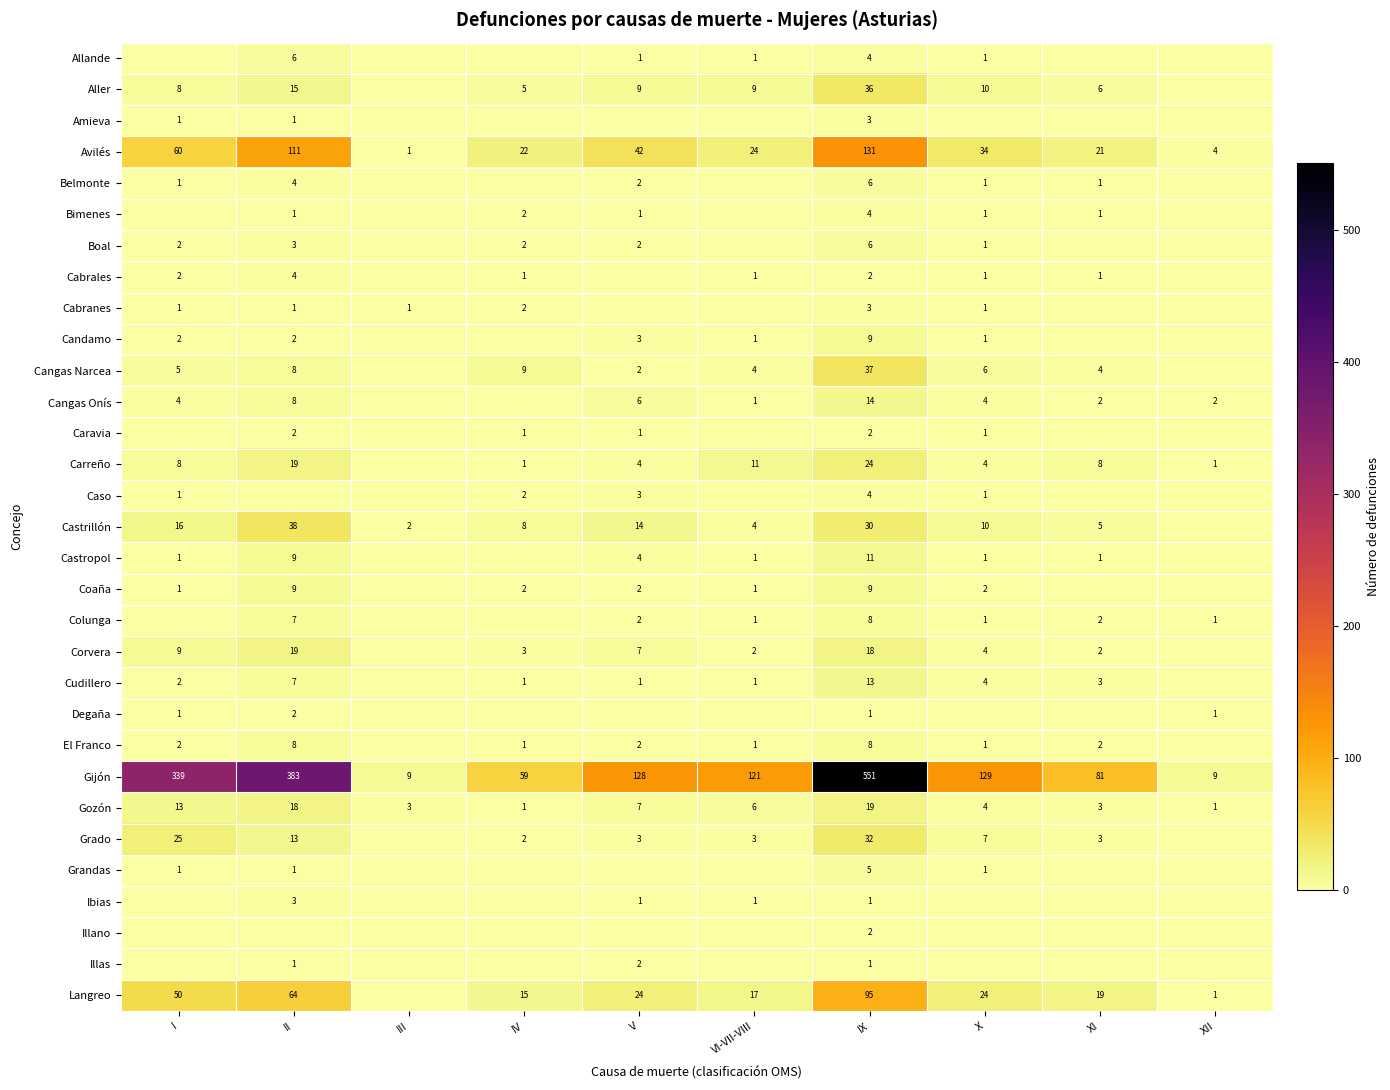

What is the difference between the Cangas Narcea values at IV and VI-VII-VIII?

5